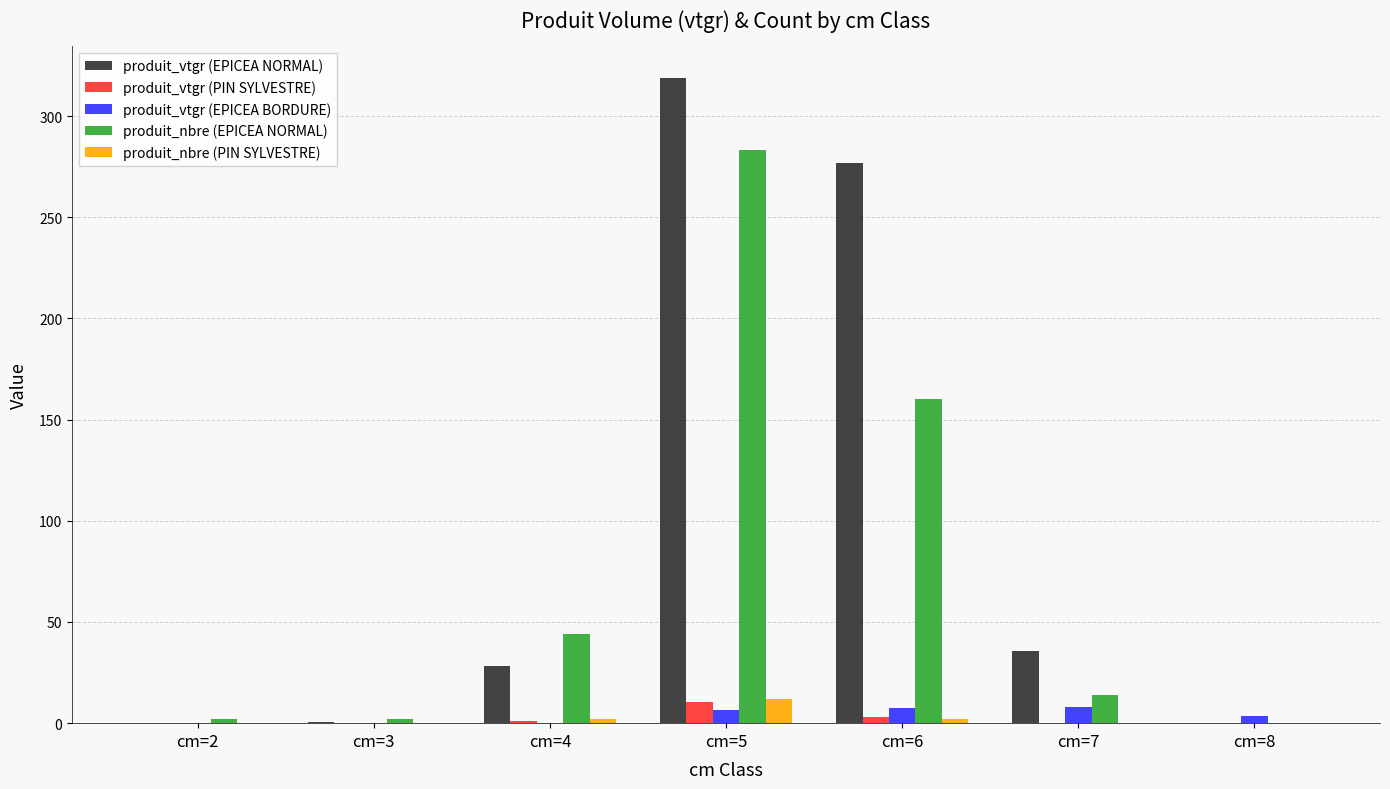

Is it true that produit_vtgr (EPICEA NORMAL) equals -186.4 at cm=8?

False